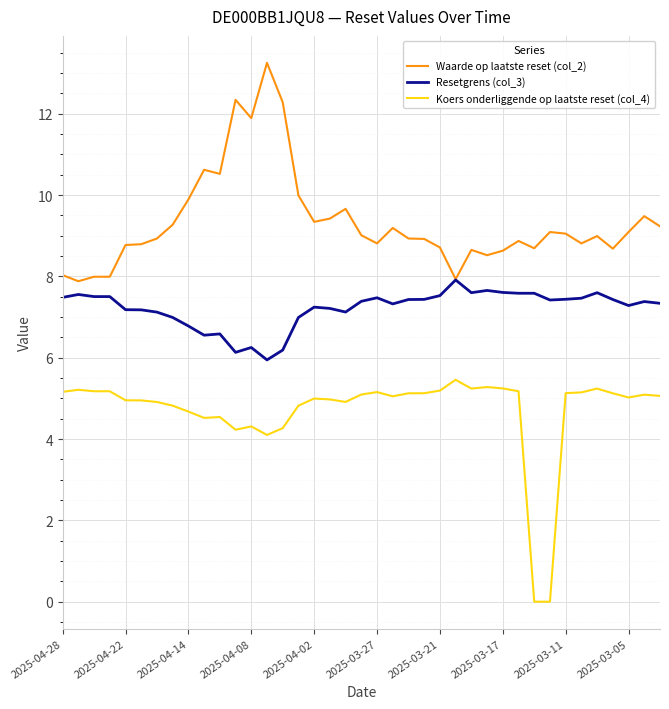

Does the chart have visible grid lines?

Yes